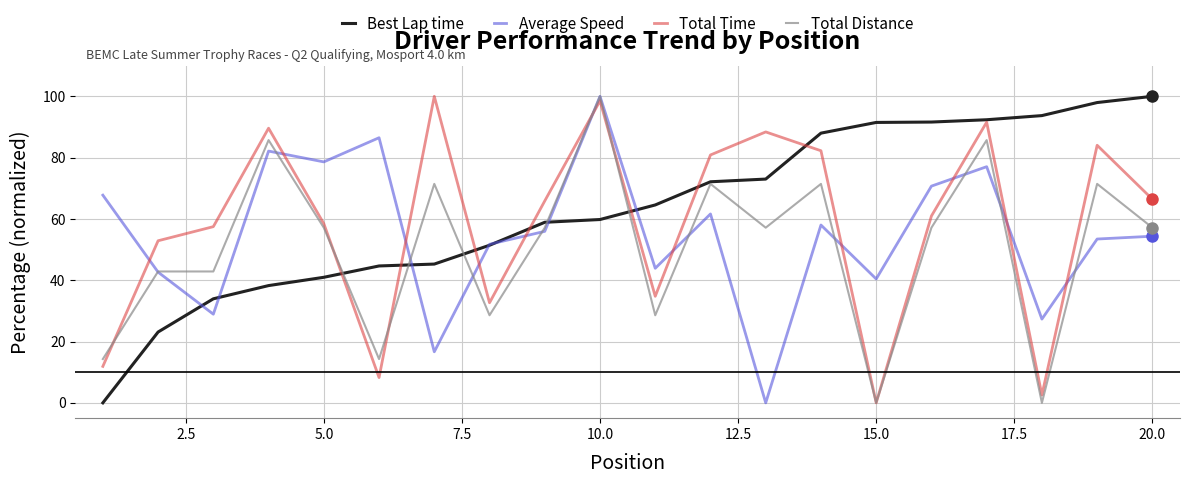

What is the maximum value shown in the chart?

100.0